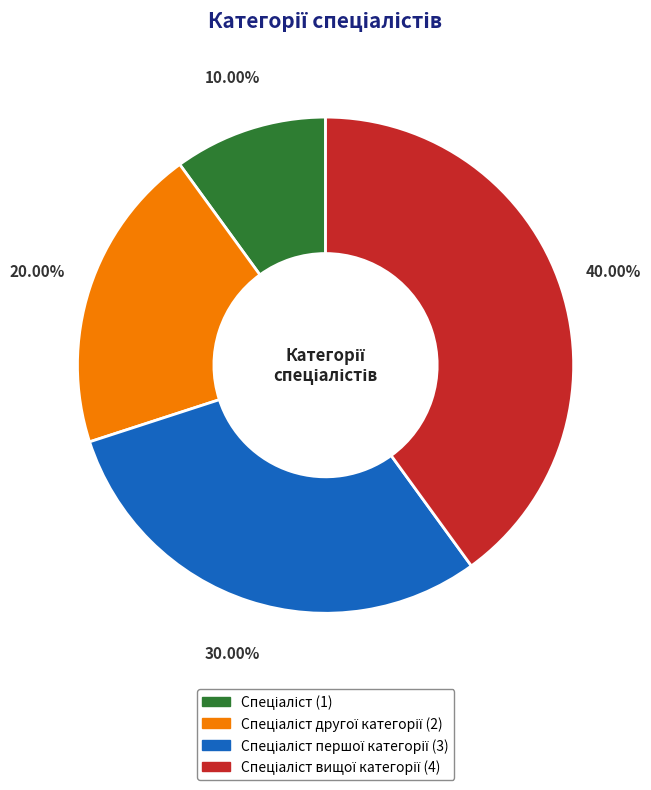

Is there any slice that represents more than half of the pie?

No